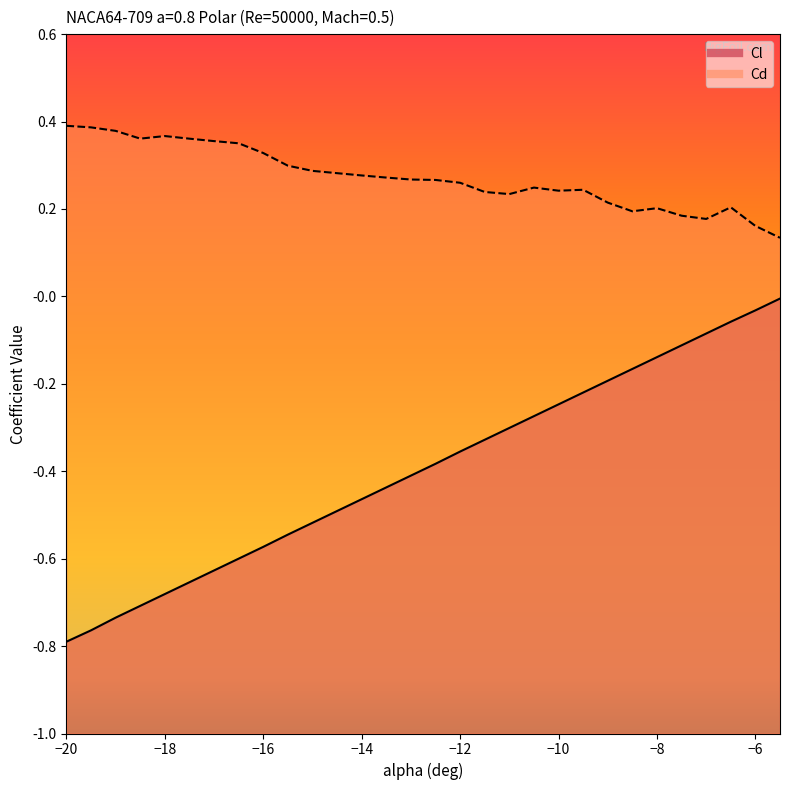

How many lines are shown in the chart?

2